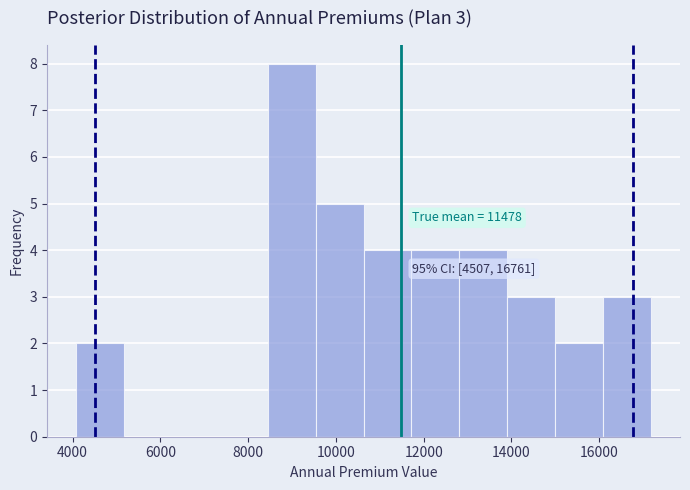

Over which range of the x-axis is the bar tallest?

8400 to 9600